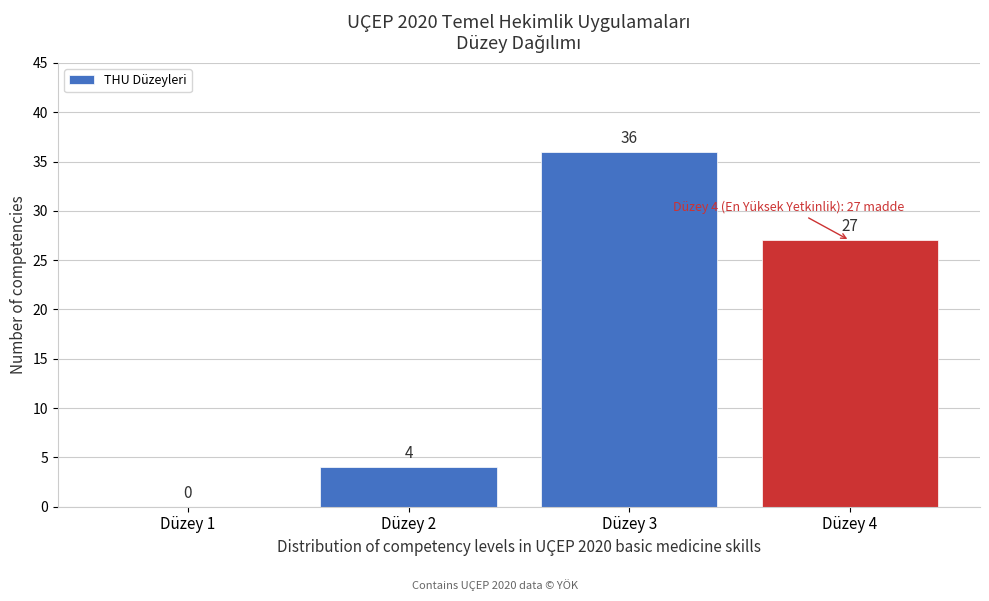

Reading left to right, extract all data points from this chart.

Düzey 1=0	Düzey 2=4	Düzey 3=36	Düzey 4=27